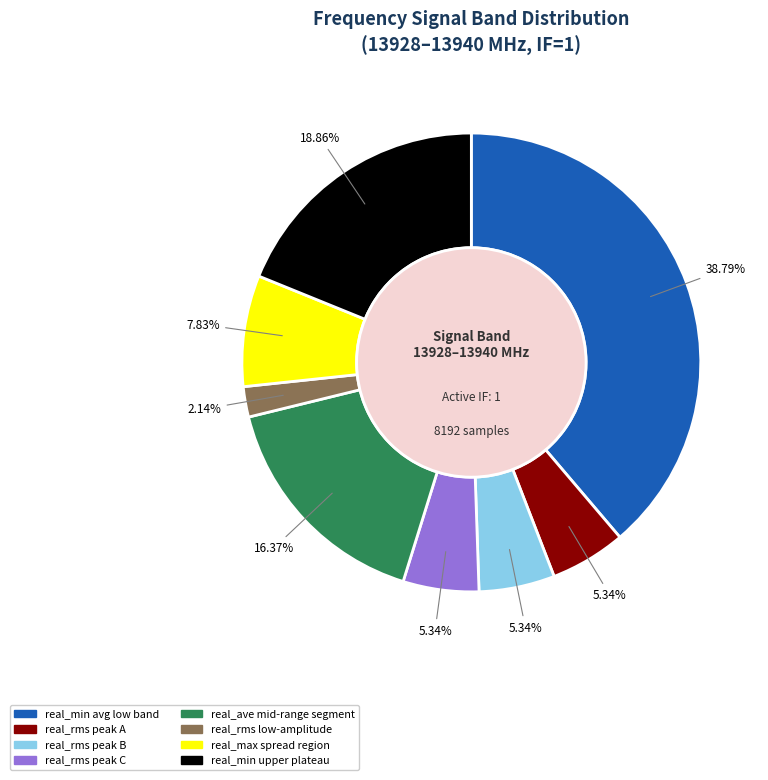

Count the number of slices in the pie.

8